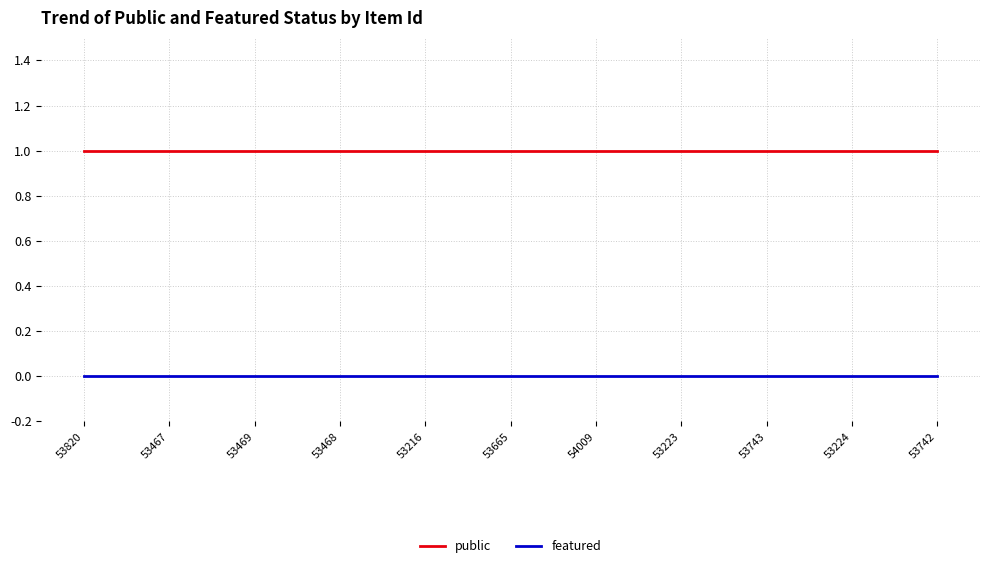

Does the chart display data point markers on the line(s)?

No